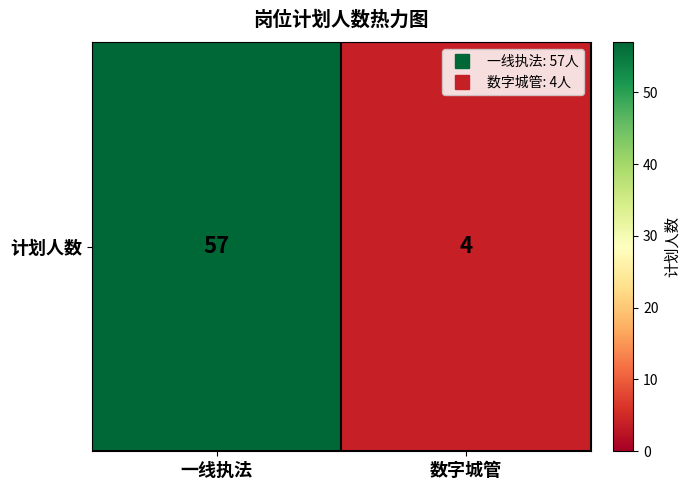

What is the difference between the values at 数字城管 and 一线执法?

53